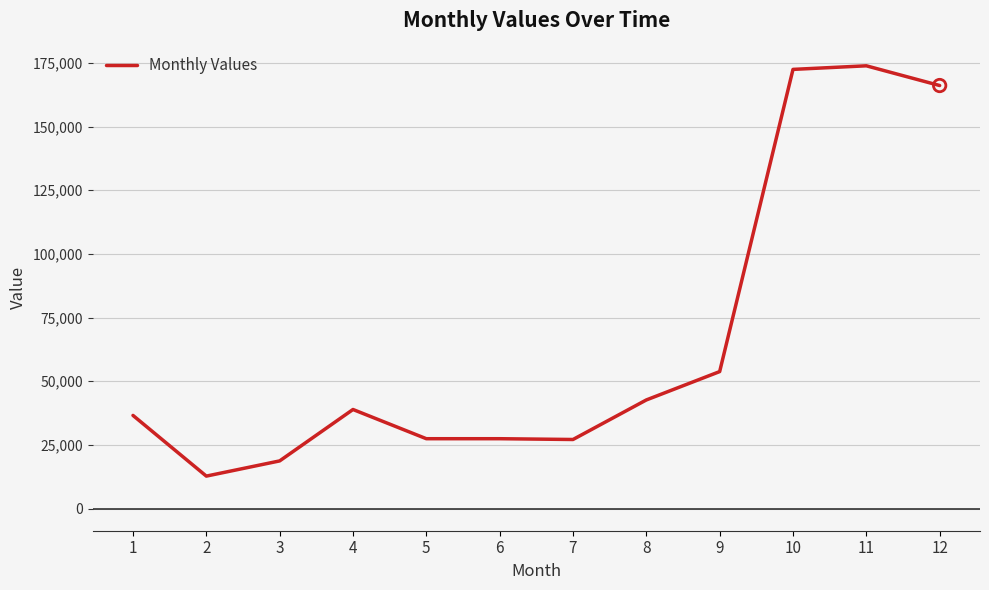

What is the ratio of the value at 7 to the value at 1?

0.7